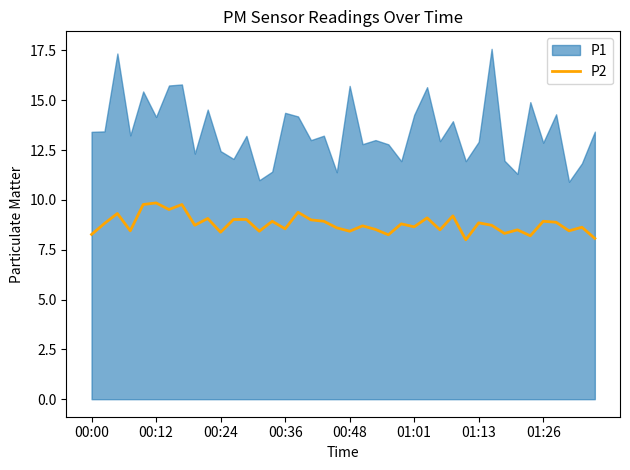

What position from the left is 26?

27